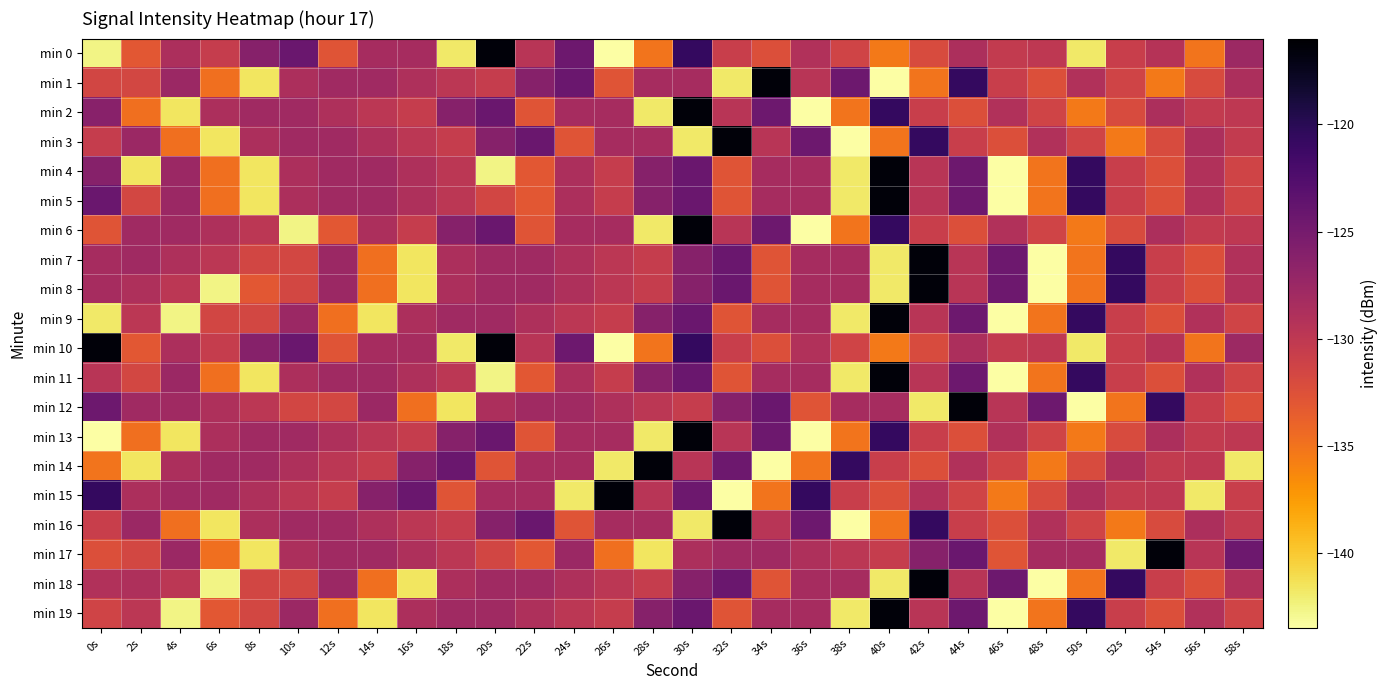

At 6s, list the series in order from largest to smallest.

min 14, min 15, min 2, min 13, min 6, min 12, min 7, min 0, min 10, min 9, min 19, min 1, min 4, min 5, min 11, min 17, min 3, min 16, min 8, min 18